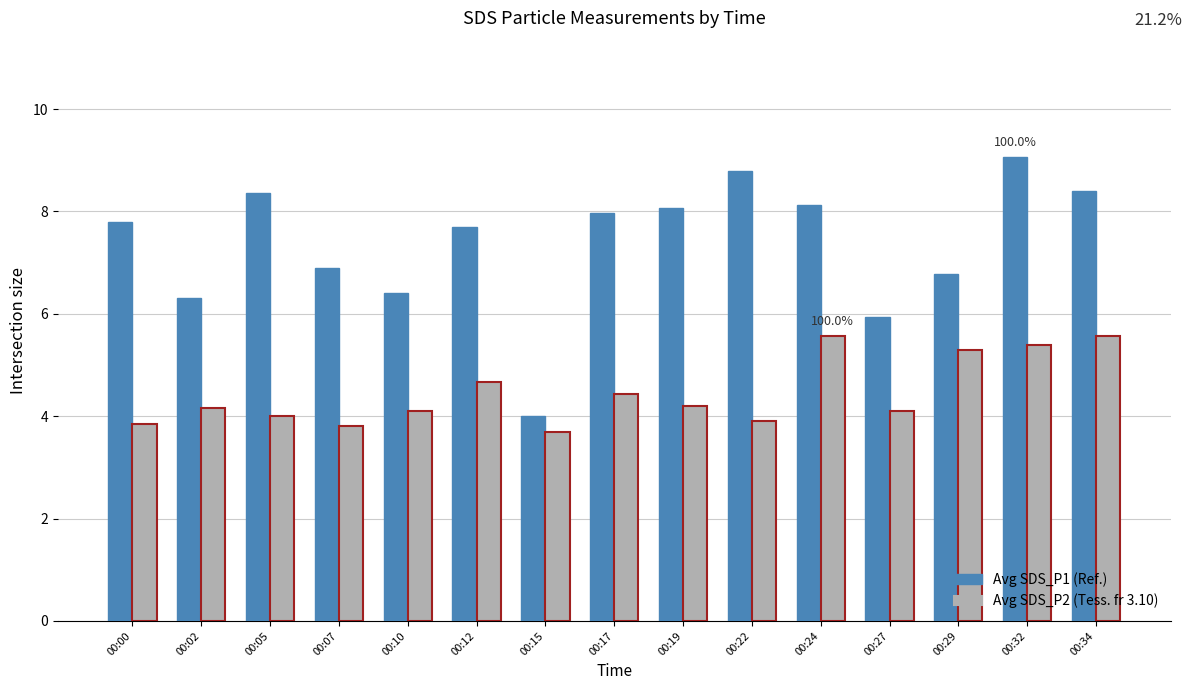

What is the difference between the highest and lowest values at 00:07?

3.1